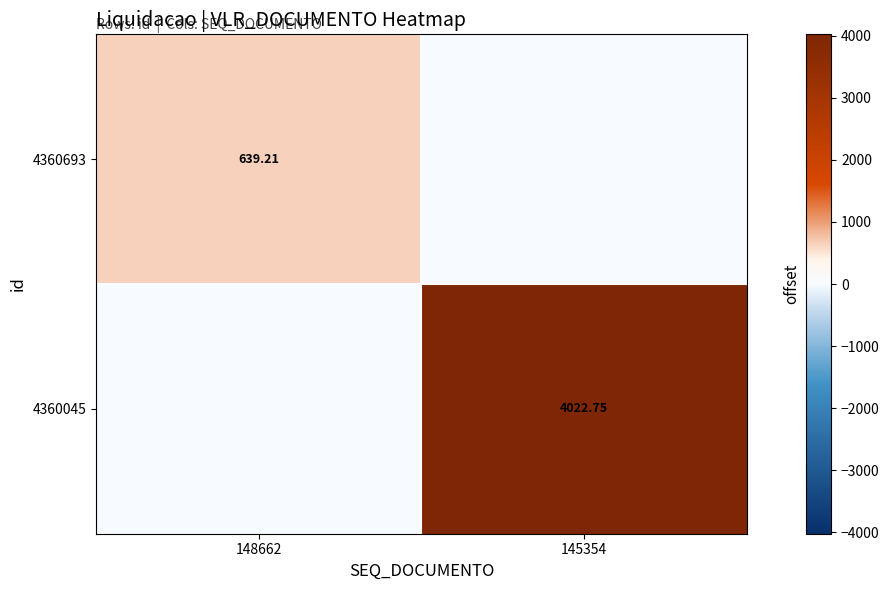

Where does the 4360045 series first go above 4022?

145354